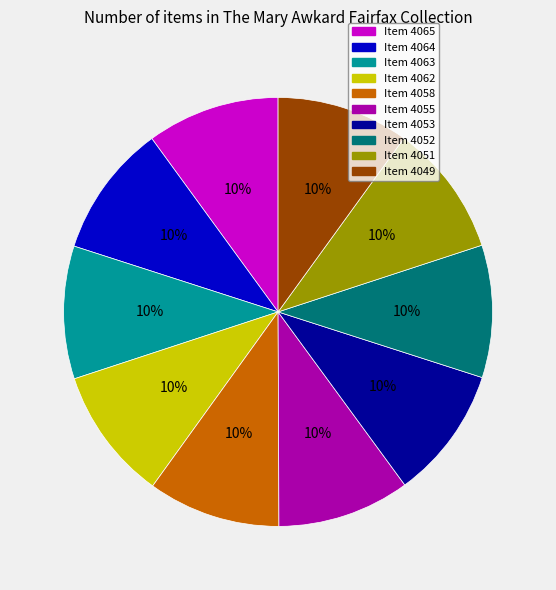

How many slices are in this pie chart?

10